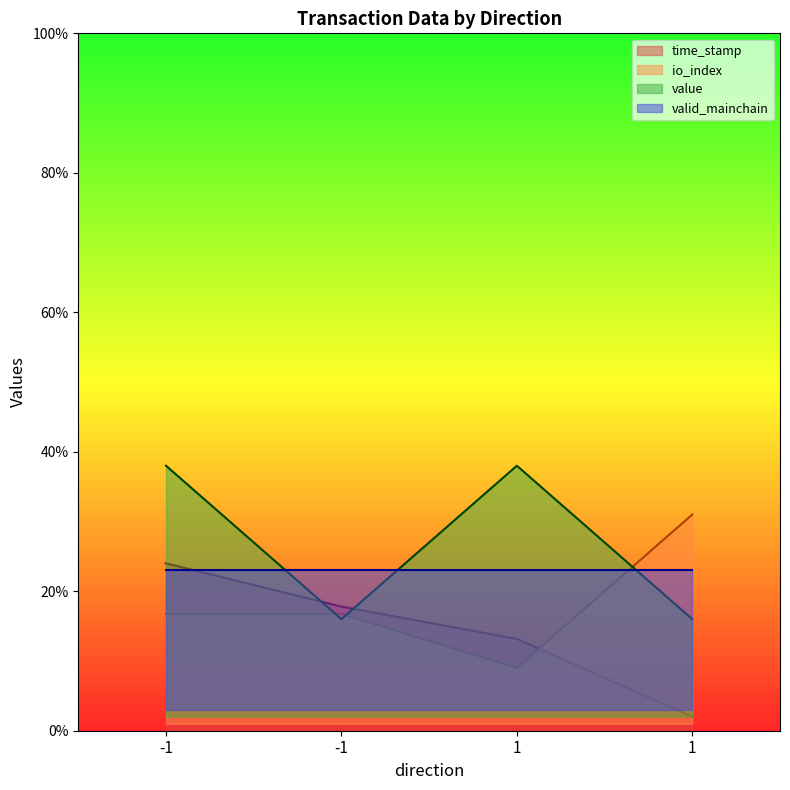

Where is the first local maximum for value?

1